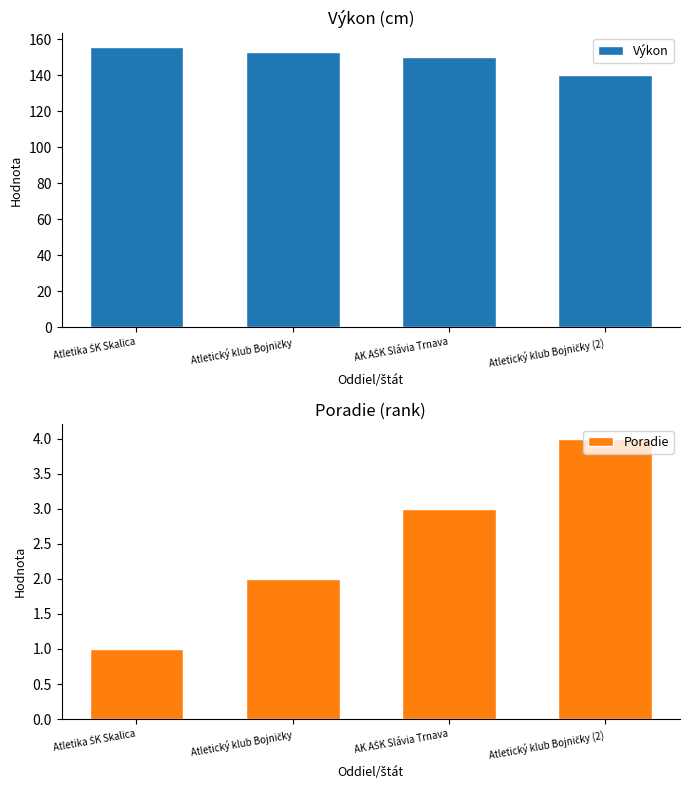

Which series has the widest spread of values?

Výkon